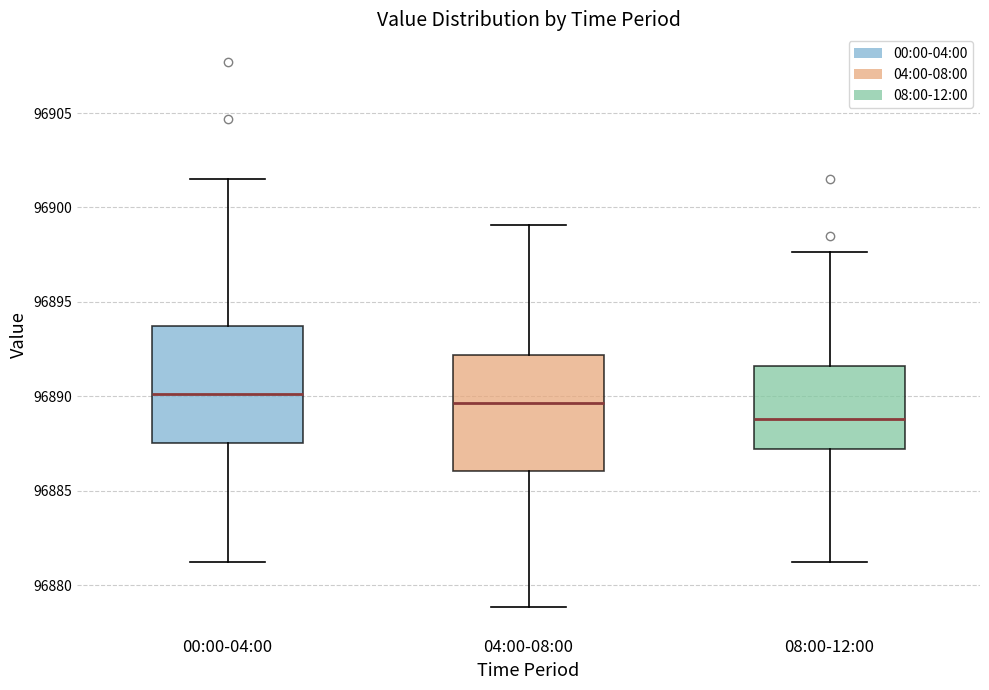

Which box's median line is the lowest?

08:00-12:00